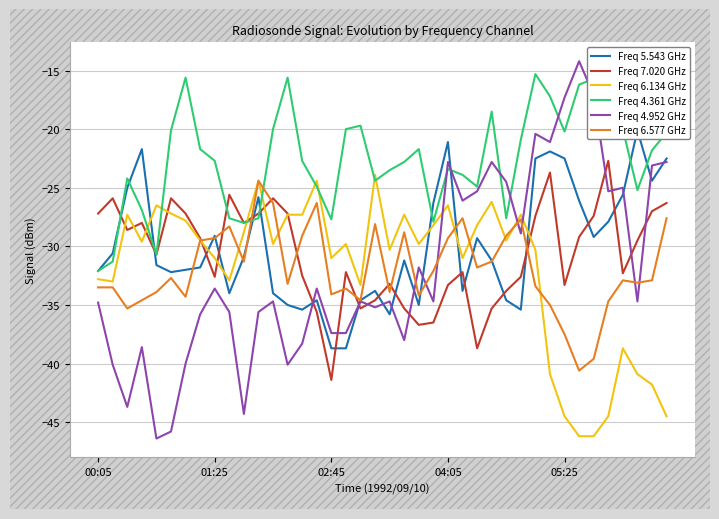

After their last crossing, which series has the higher values: Freq 4.952 GHz or Freq 6.577 GHz?

Freq 4.952 GHz